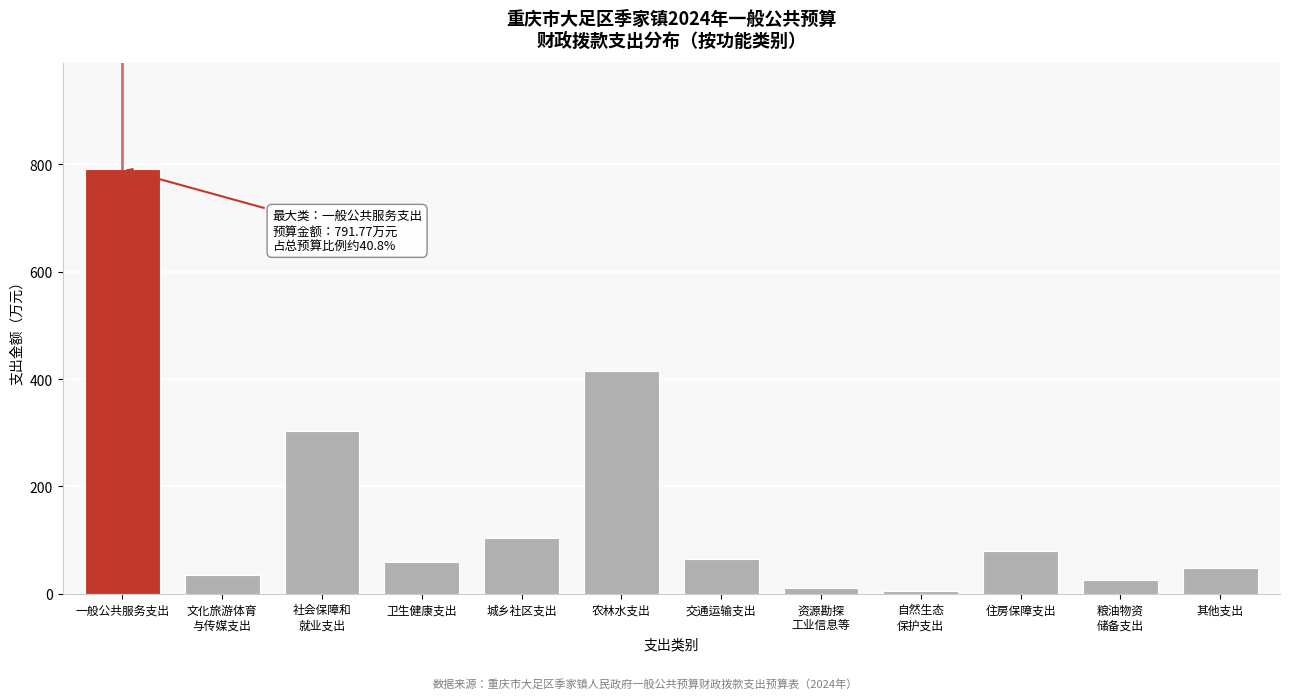

Reading right to left, transcribe all the data shown in this chart.

48.4	25.0	80.0	5.0	10.0	65.0	415.5	103.2	58.8	302.9	35.2	791.8